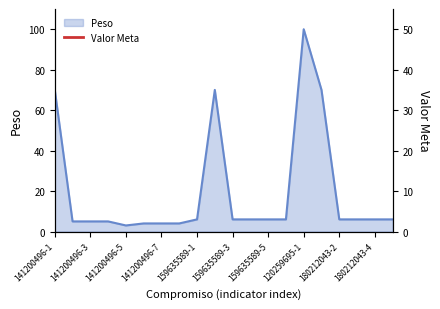

Between 180212043-3 and 159635589-5, which is larger?

180212043-3